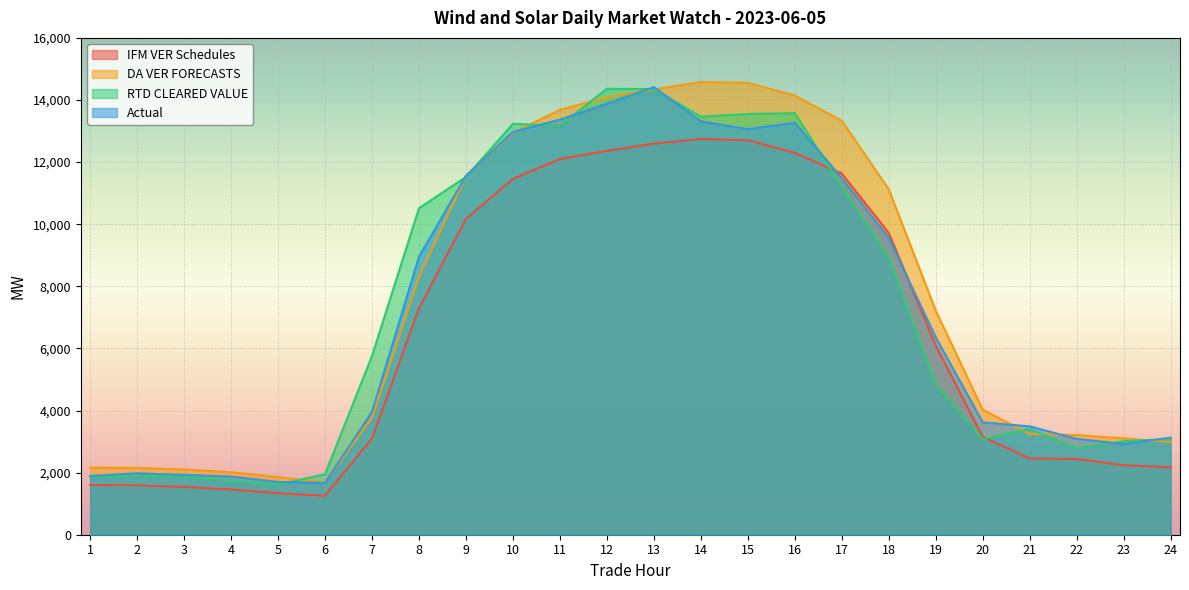

How many data points in RTD CLEARED VALUE are less than 5761?

12